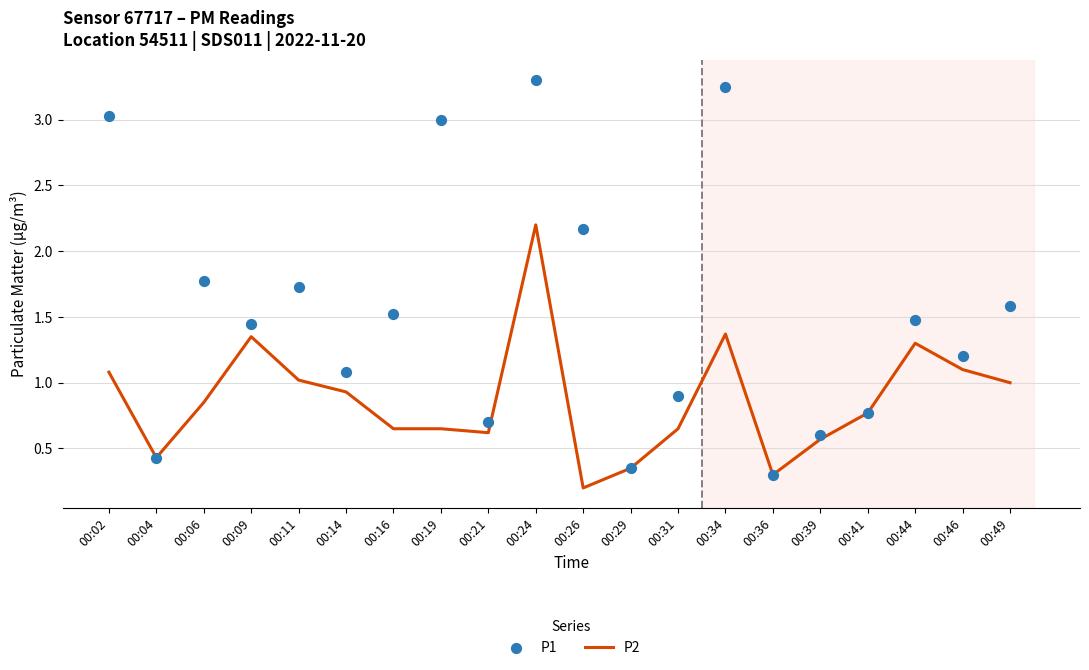

At which category is the sum across all series the highest?

00:24